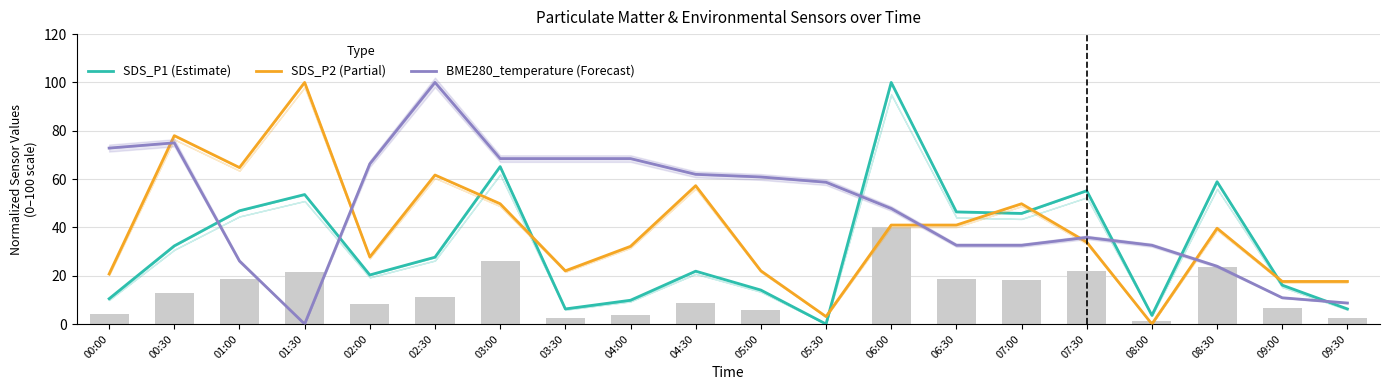

What is the sum of all SDS_P2 (Partial) values?

779.7